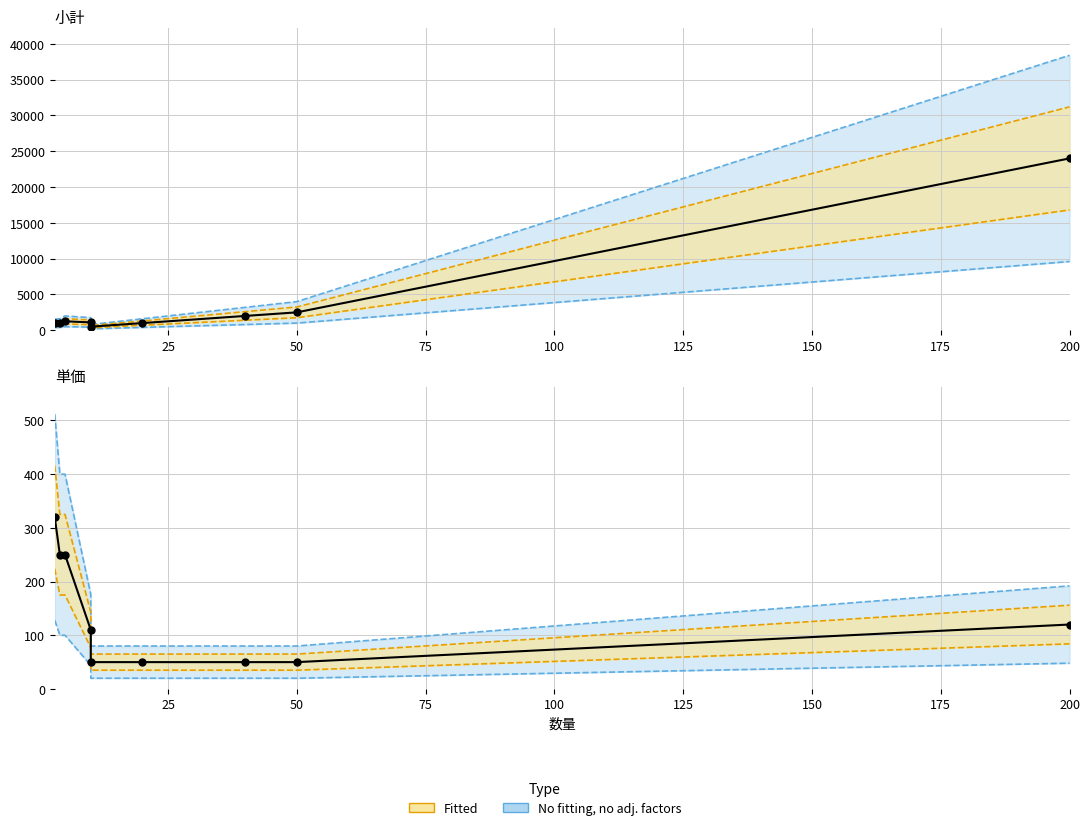

Which series has the largest total across all categories?

小計